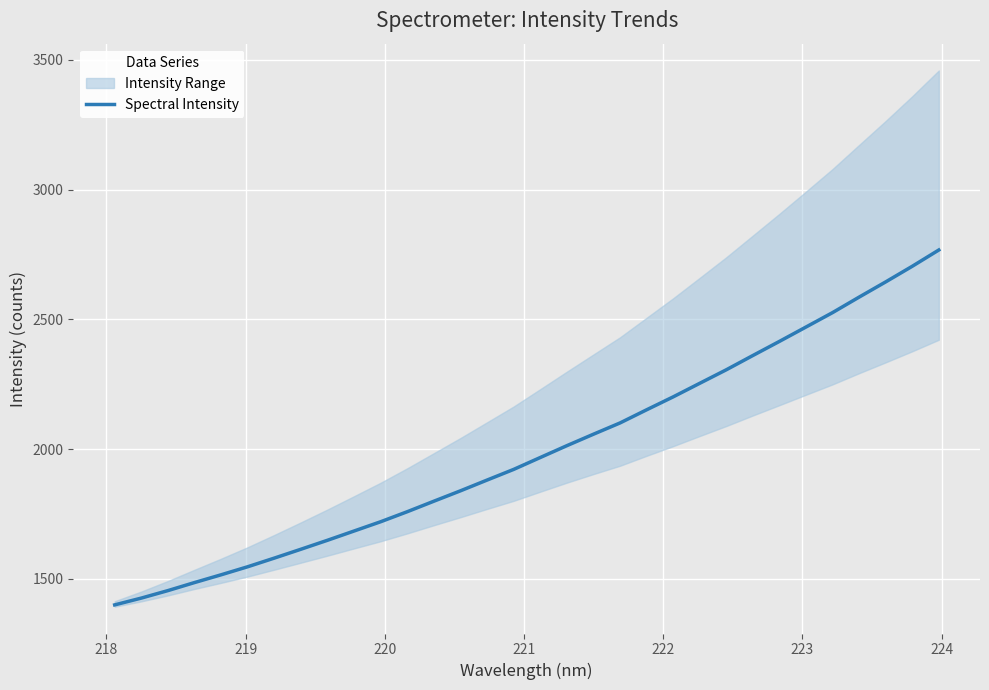

What is the minimum value for Spectral Intensity?

1399.6